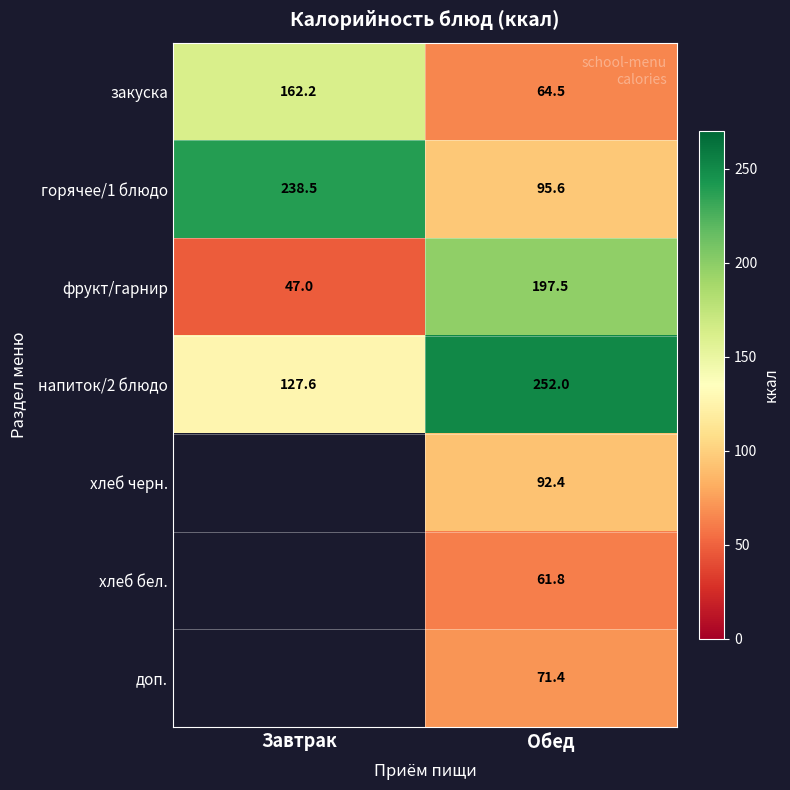

Rank the series at Обед from lowest to highest value.

хлеб бел., закуска, доп., хлеб черн., горячее/1 блюдо, фрукт/гарнир, напиток/2 блюдо